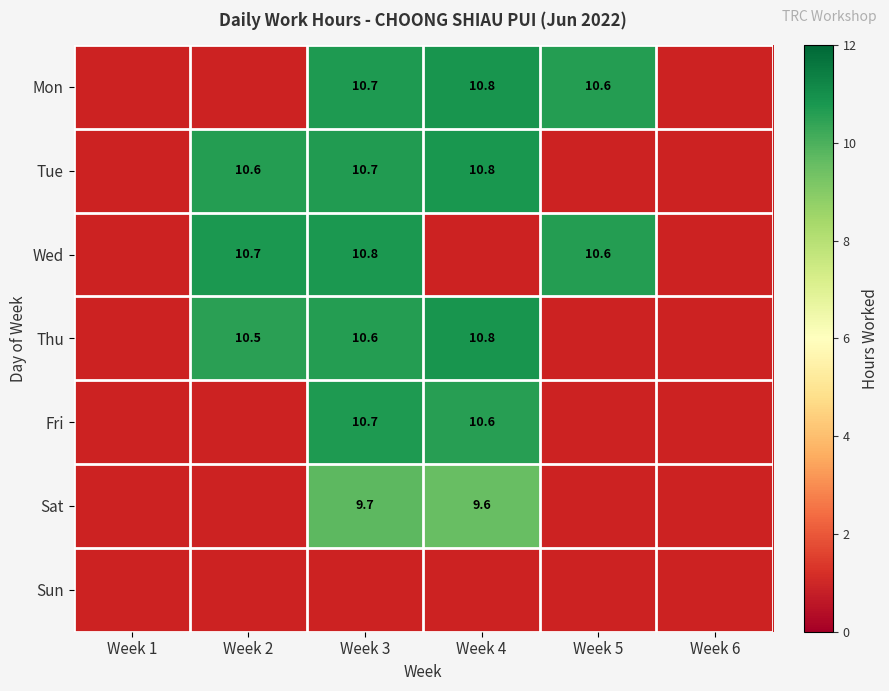

At which label does Wed reach its minimum?

Week 1